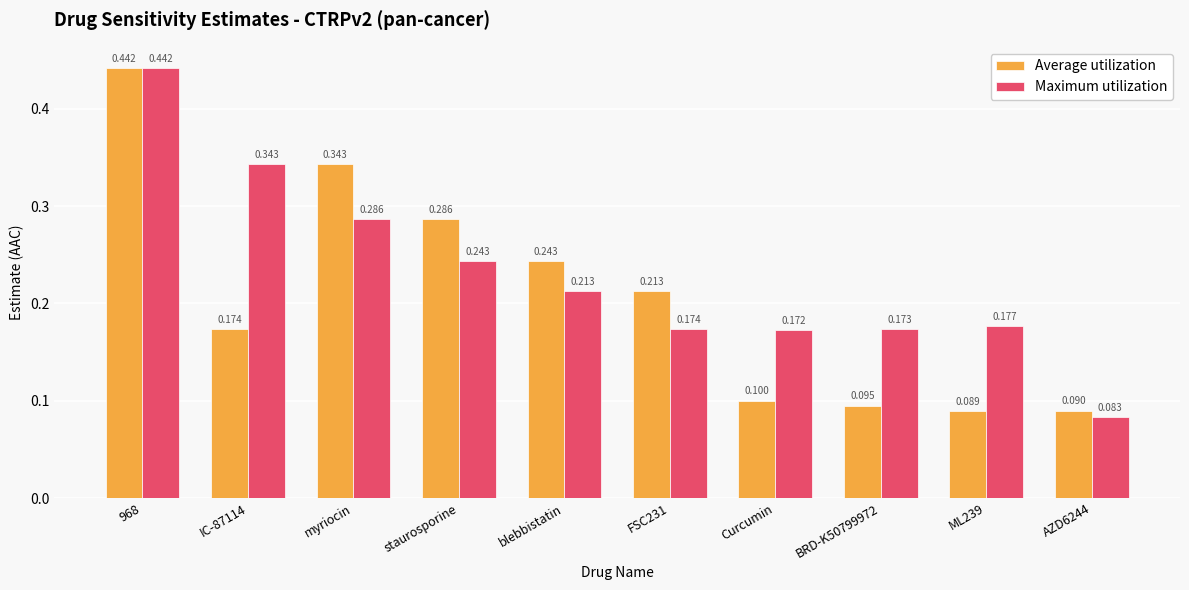

What are all the series names shown in the legend?

Average utilization, Maximum utilization